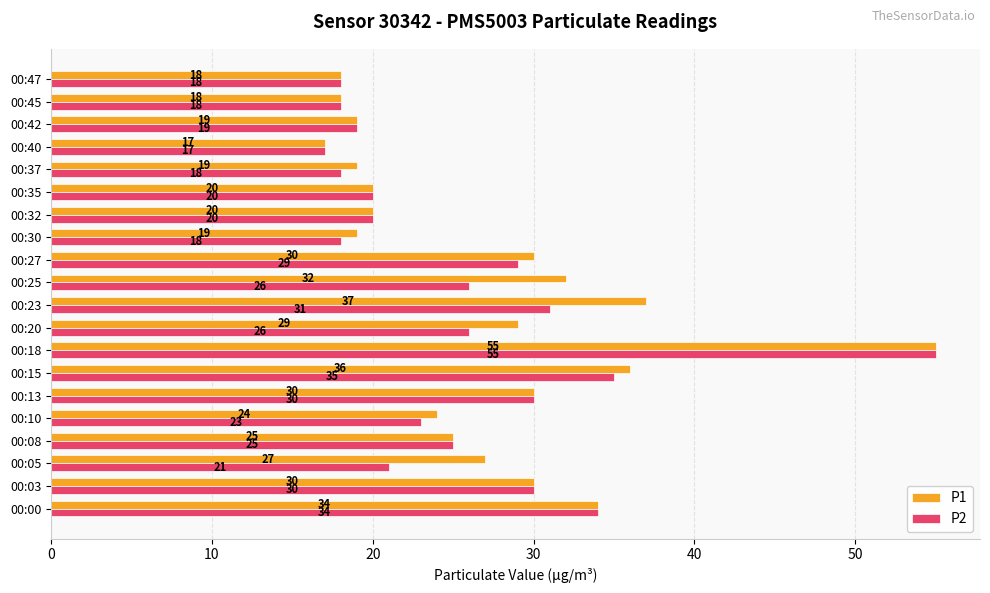

What are all the series names shown in the legend?

P1, P2